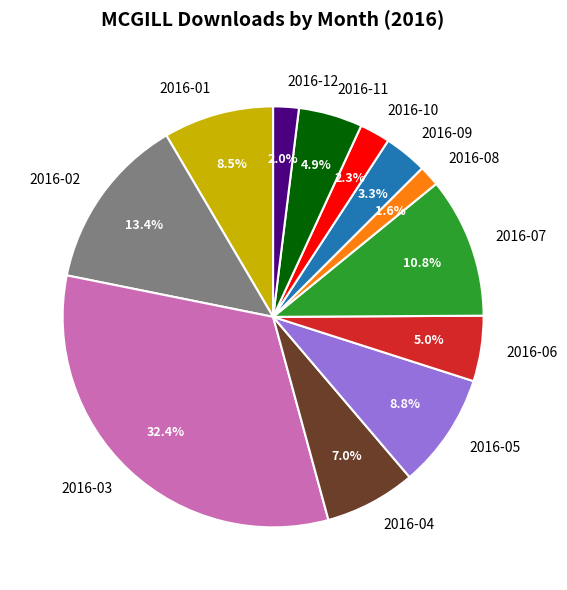

What is the ratio of the value at 2016-05 to the value at 2016-02?

0.7